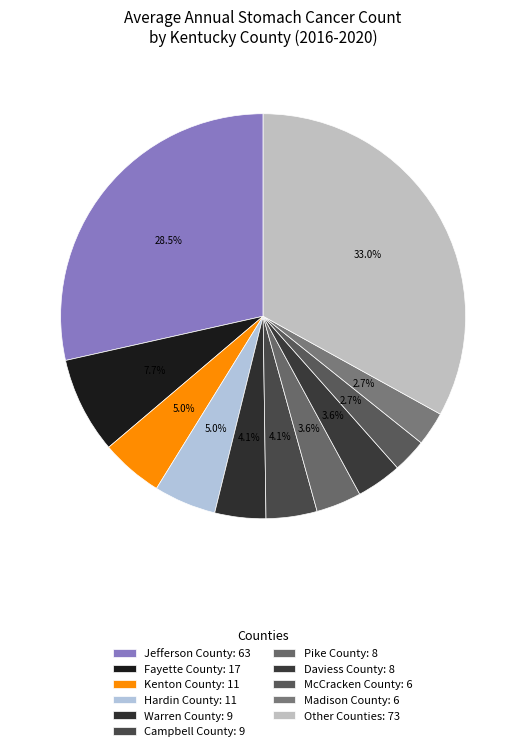

Does any single category account for the majority?

No